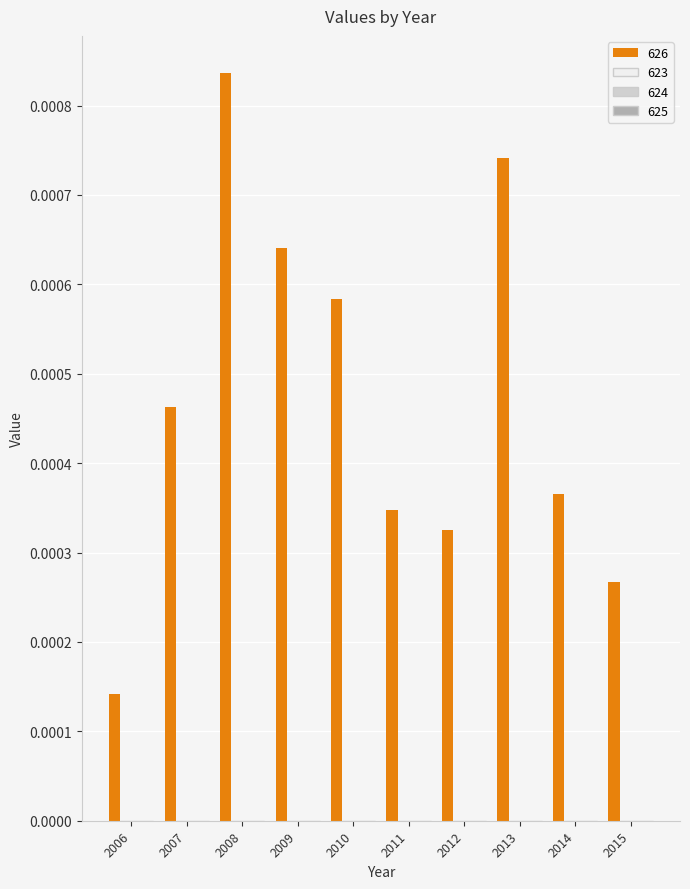

How many bars are there in total?

10